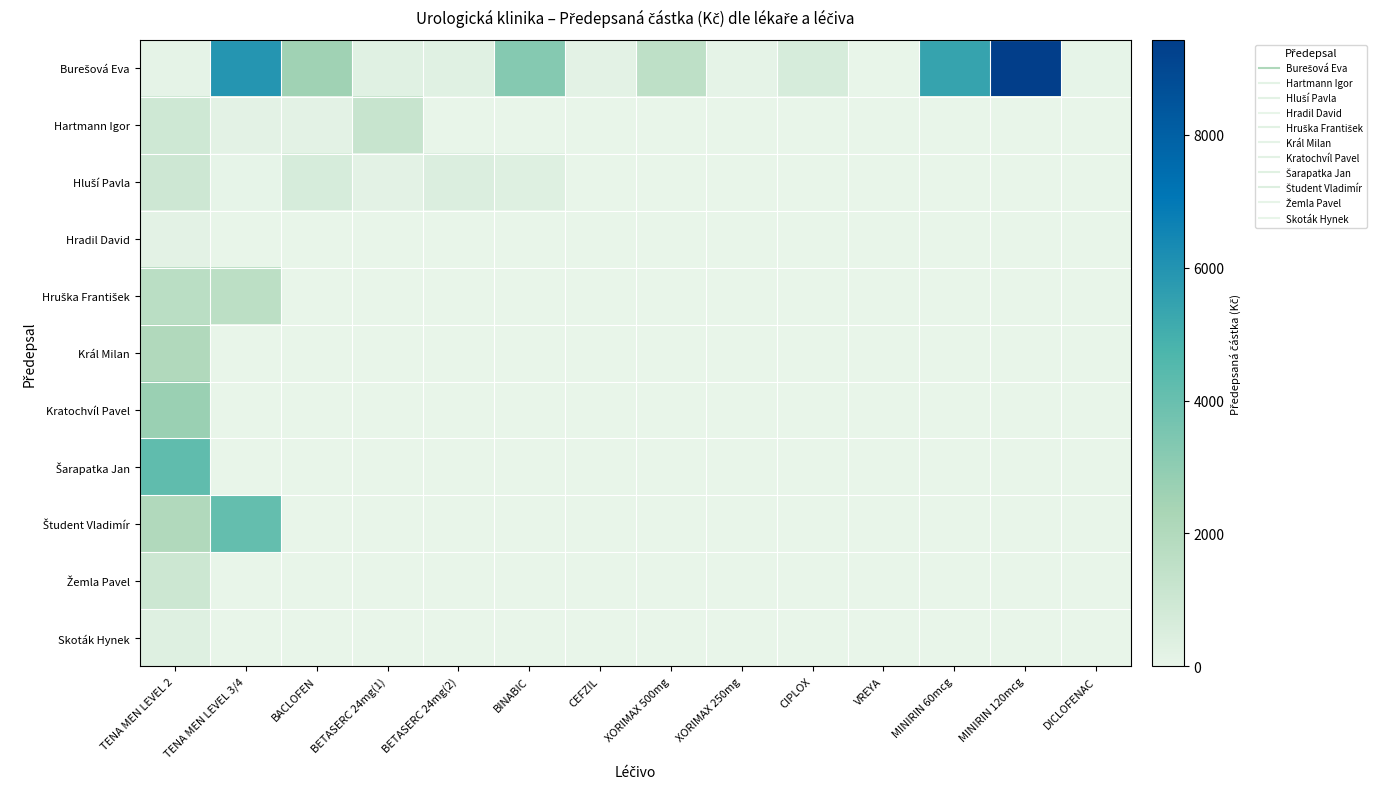

List the series in order of their peak value, lowest first.

Hradil David, Skoták Hynek, Hluší Pavla, Žemla Pavel, Hartmann Igor, Hruška František, Král Milan, Kratochvíl Pavel, Študent Vladimír, Šarapatka Jan, Burešová Eva